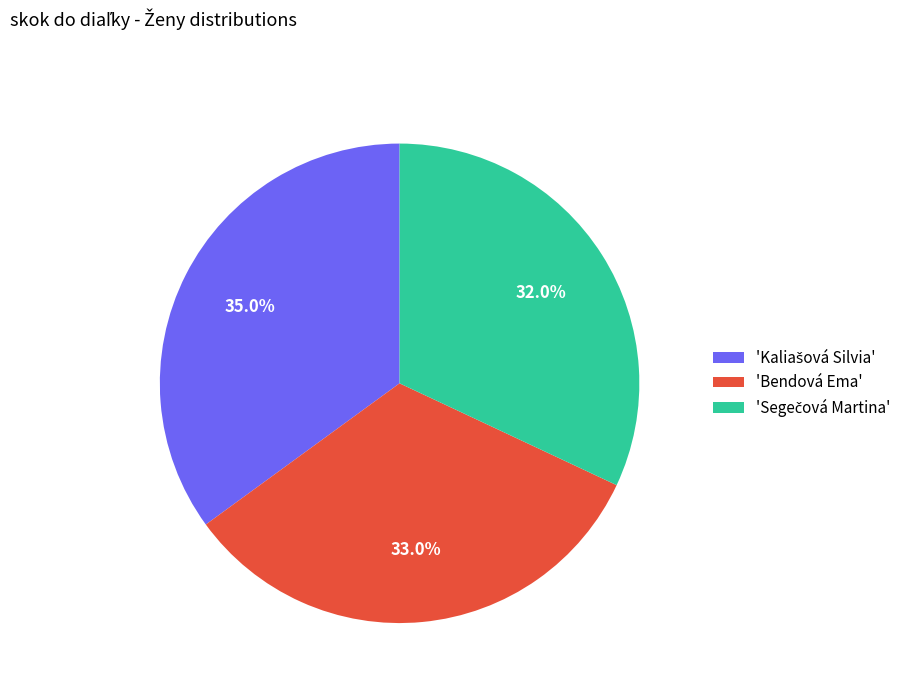

Is there any slice that represents more than half of the pie?

No